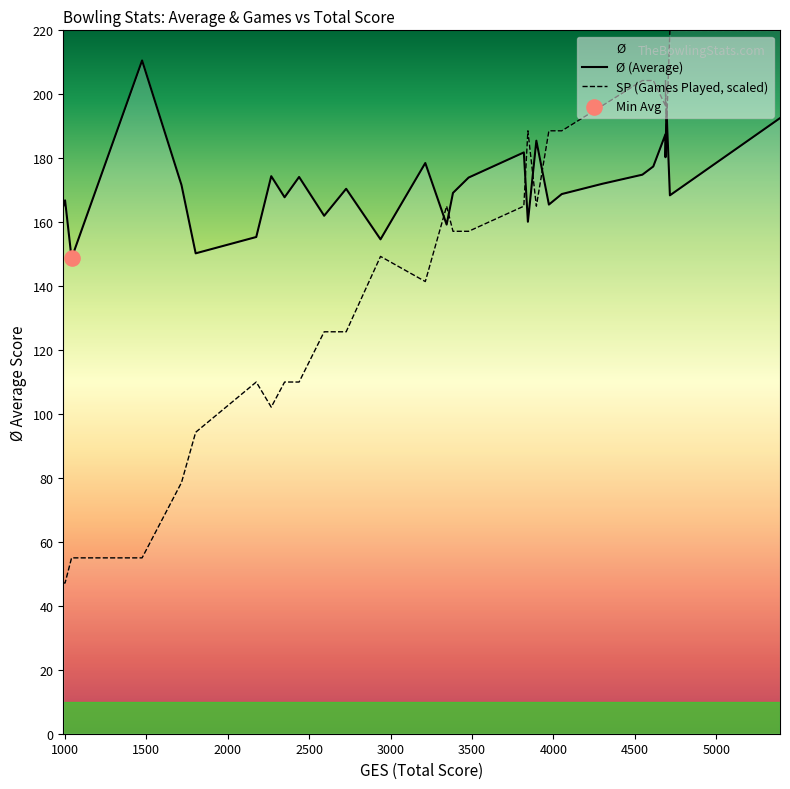

At how many categories does at least one series exceed 91?

40